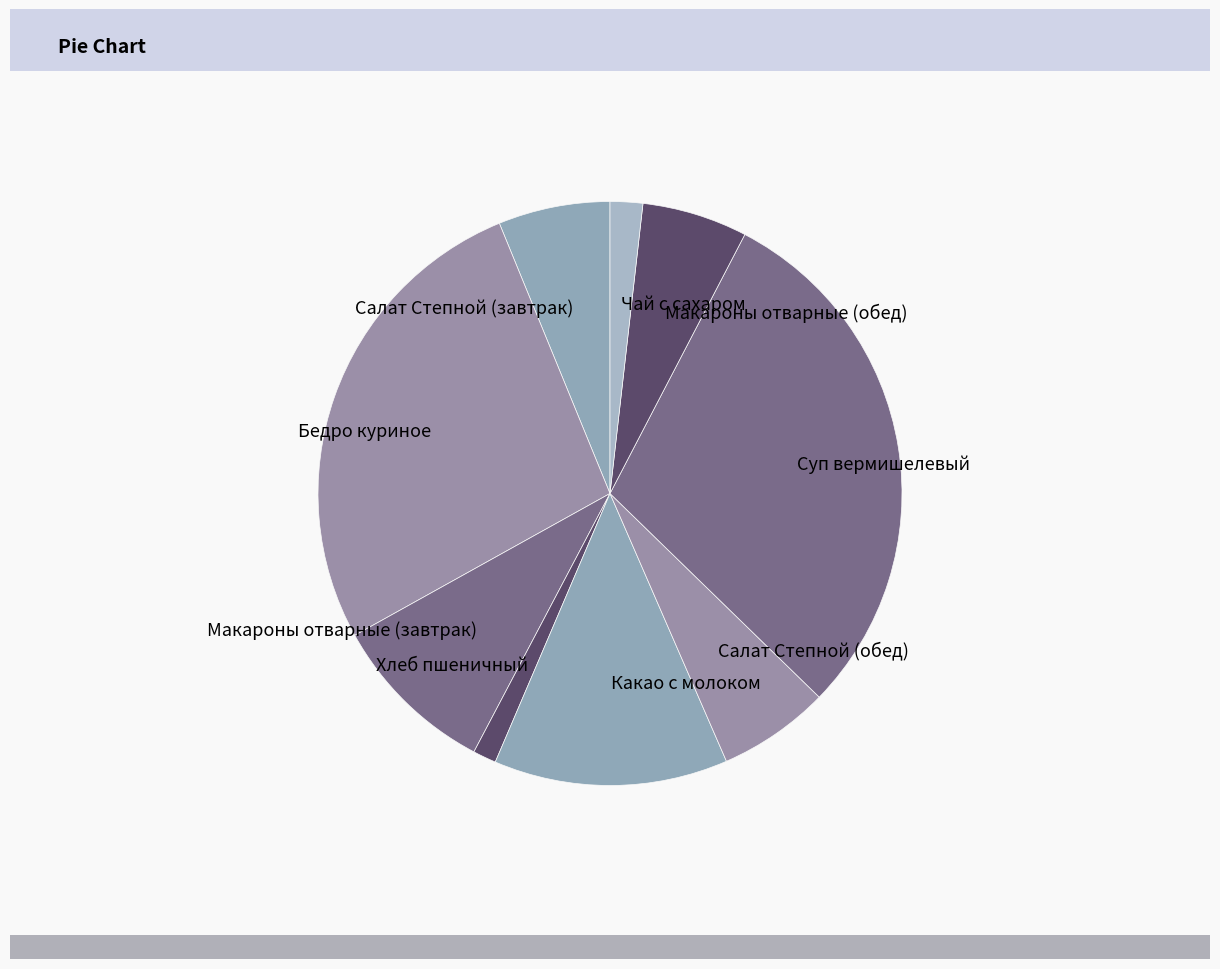

Between Макароны отварные (завтрак) and Салат Степной (завтрак), which is larger?

Макароны отварные (завтрак)